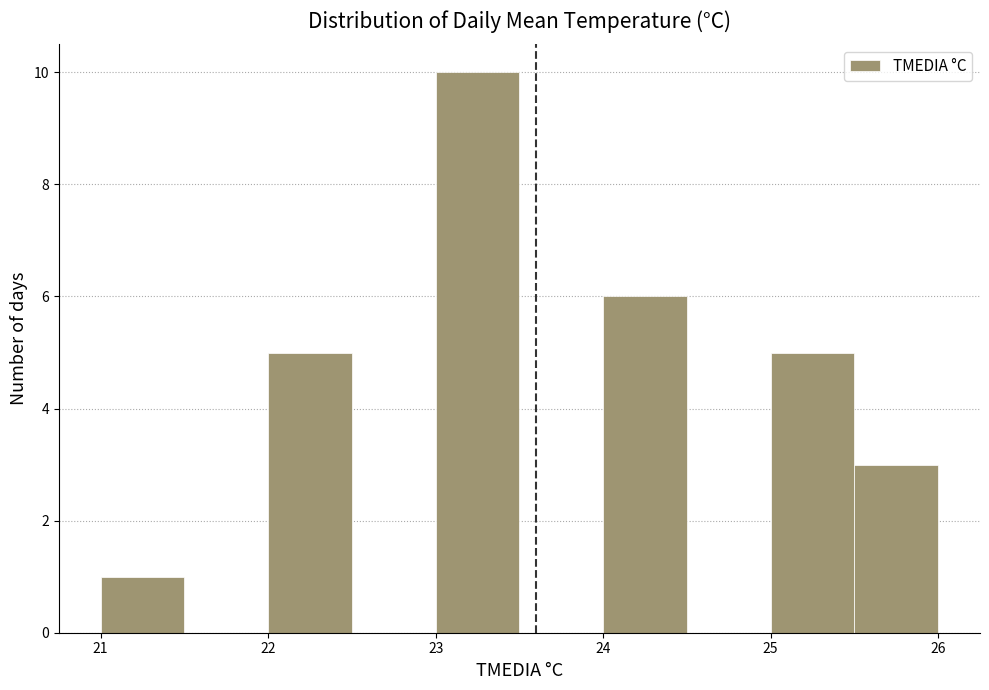

How tall is the bar that spans 24.0 to 24.5 on the x-axis? The values are not printed on the chart, so give them approximately, as read against the axis.

6